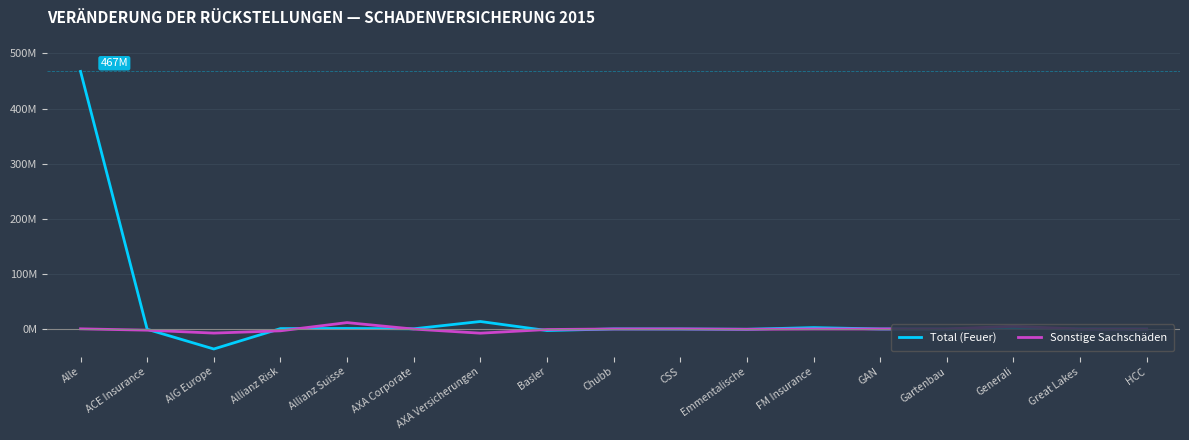

Which series has the widest spread of values?

Total (Feuer)